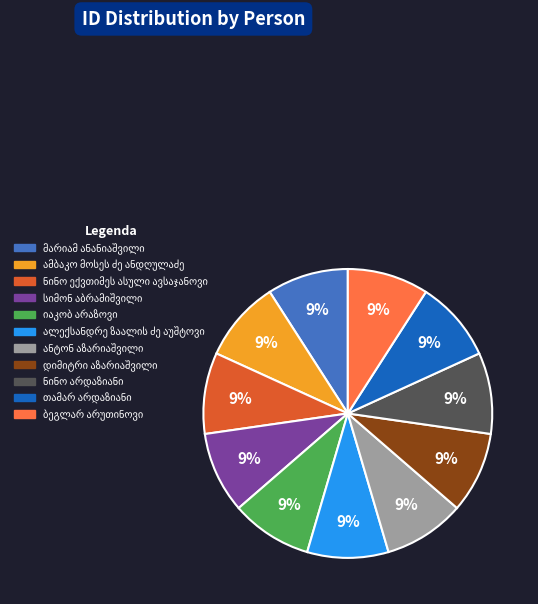

Is there a majority slice in this chart?

No